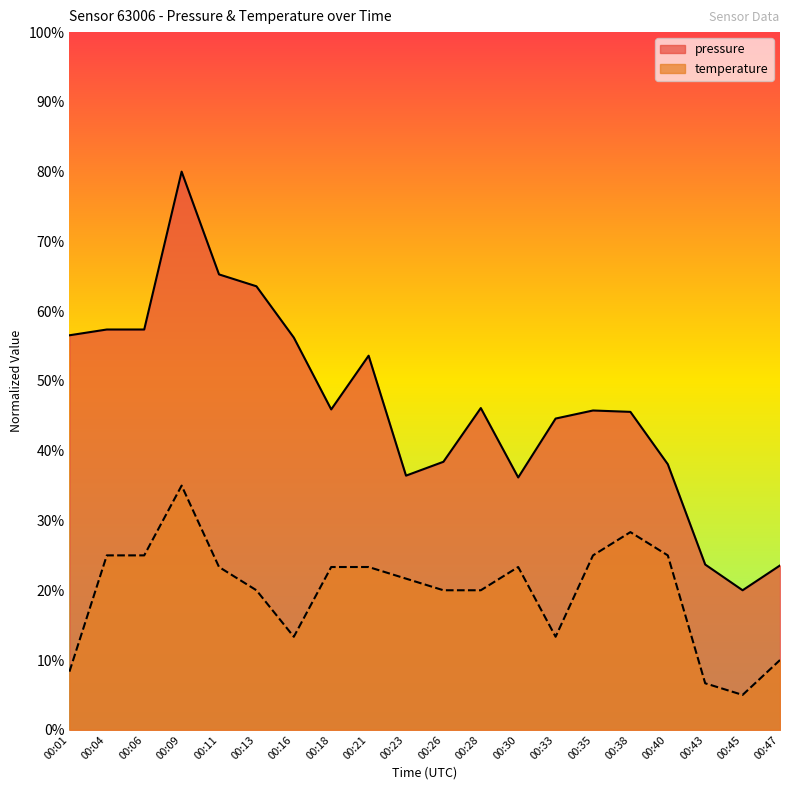

True or false: pressure and temperature intersect in this chart.

False